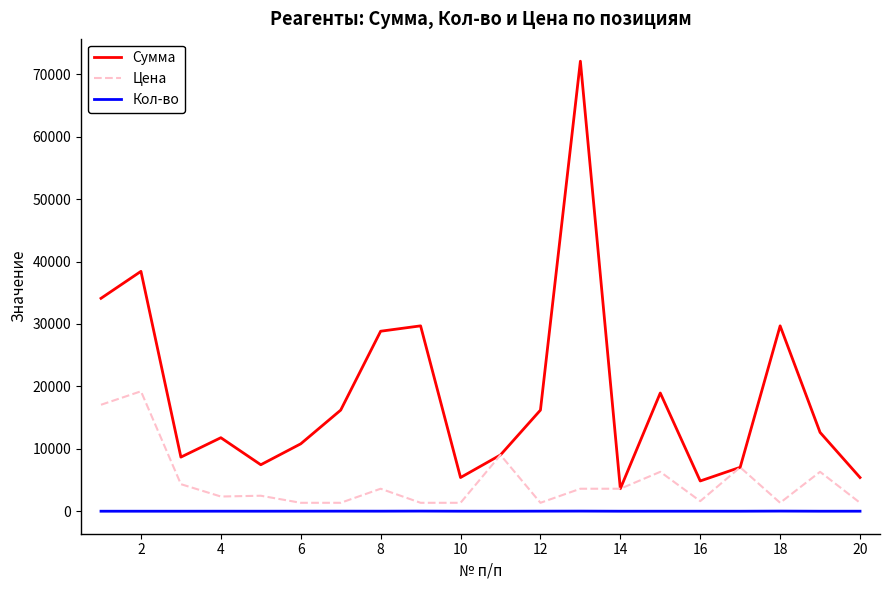

True or false: Кол-во and Сумма cross at least once.

False